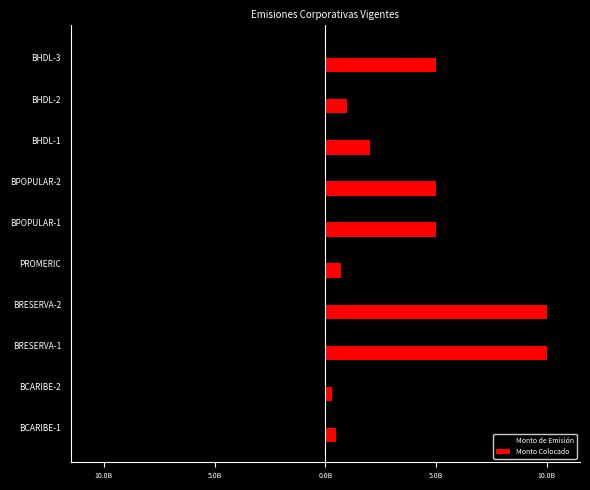

What are all the series names shown in the legend?

Monto de Emisión, Monto Colocado